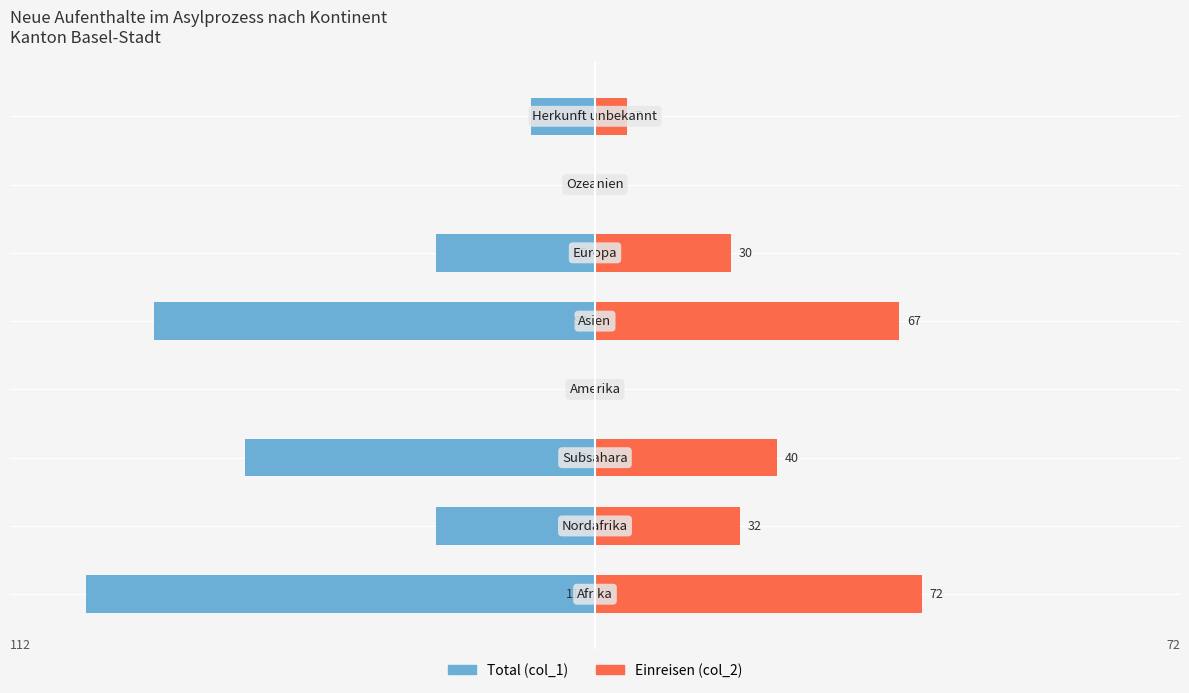

At how many categories does at least one series exceed 2?

6